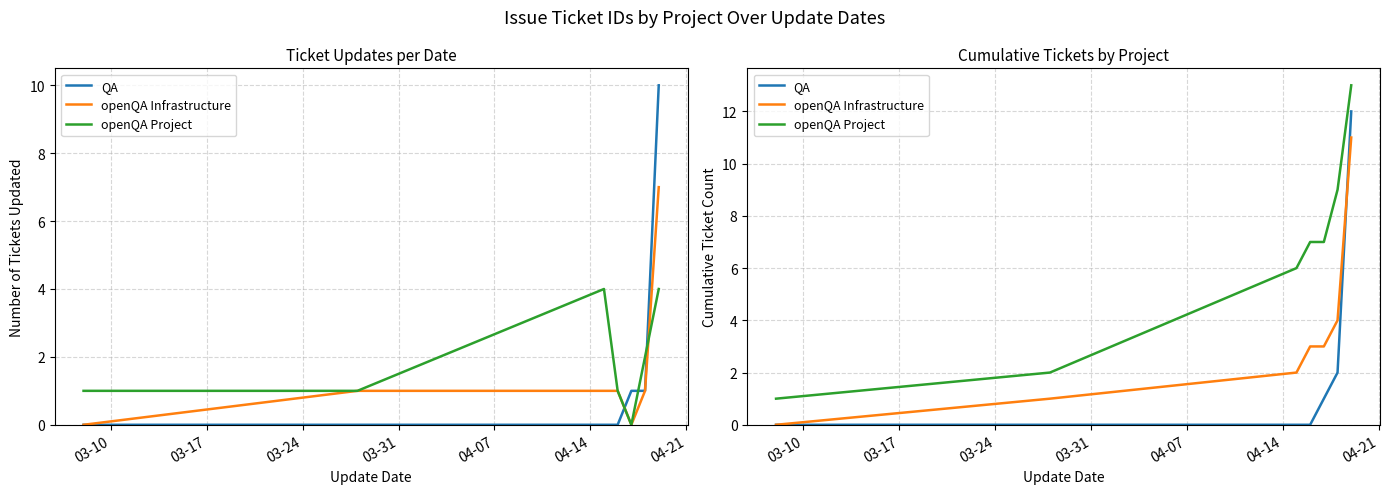

How many values in the openQA Project series are below 7?

3